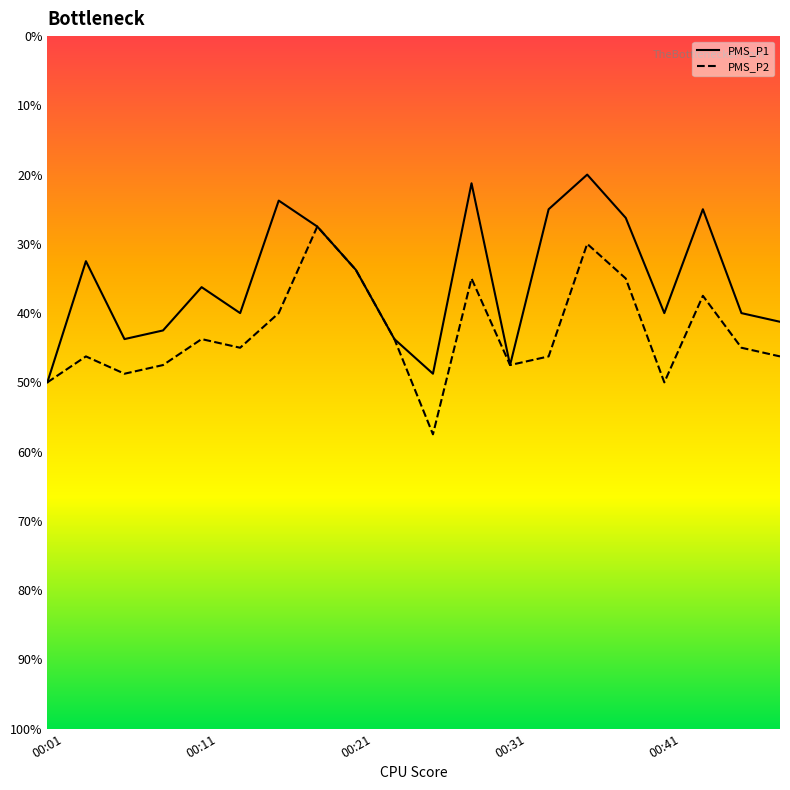

Is this an area chart (filled region under the line)?

No